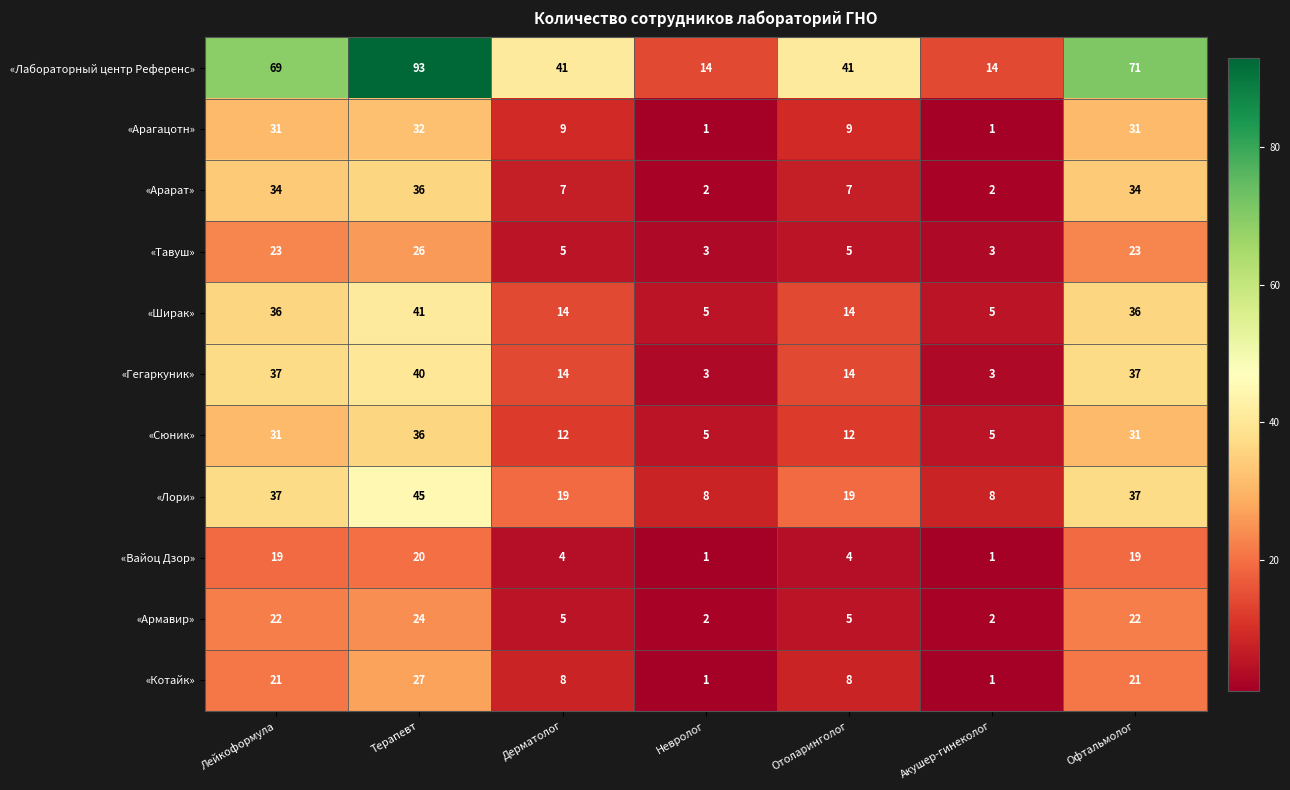

Between Дерматолог and Невролог, which series saw the biggest shift?

«Лабораторный центр Референс»